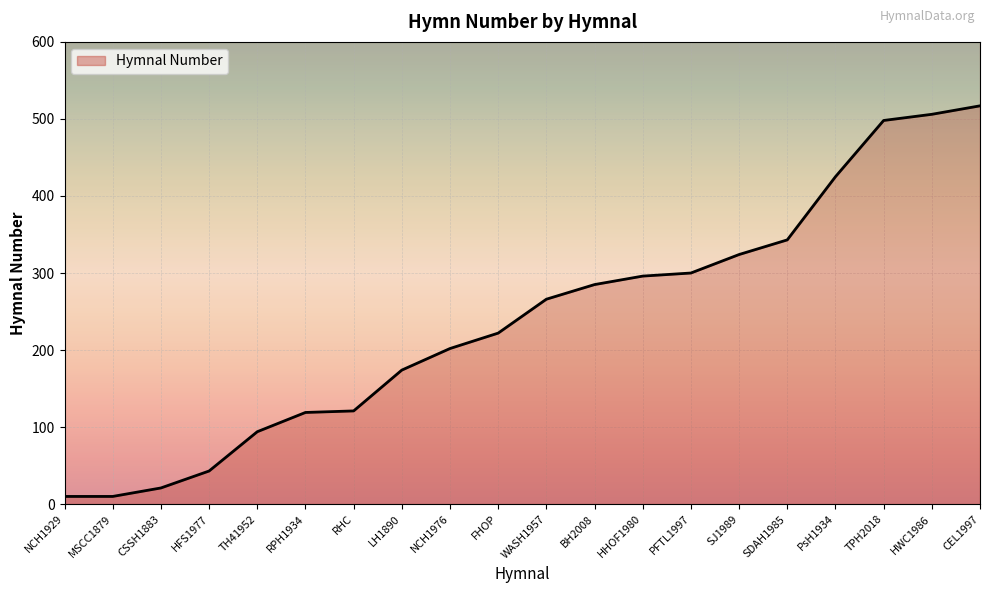

What is the difference between the values at CSSH1883 and TPH2018?

477